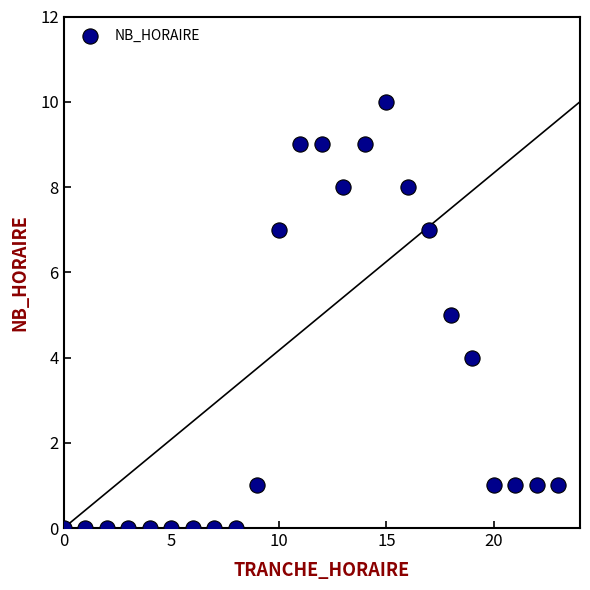

What is the range of Y values (max minus min)?

10